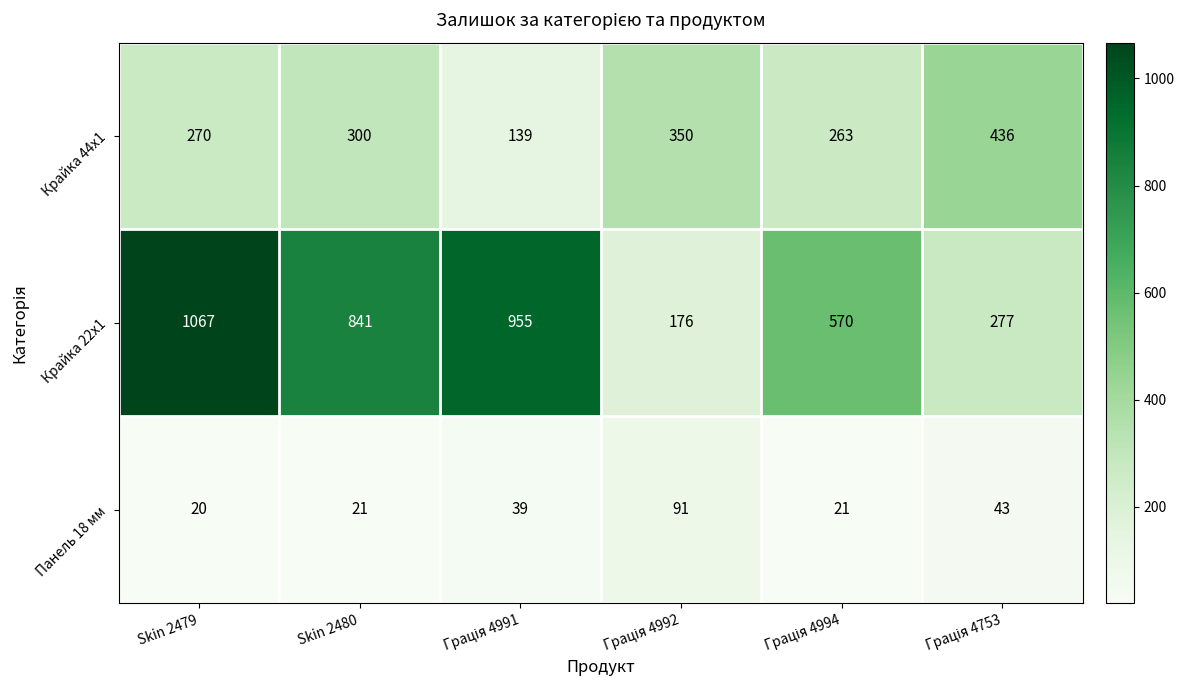

How many distinct data groups are displayed?

3